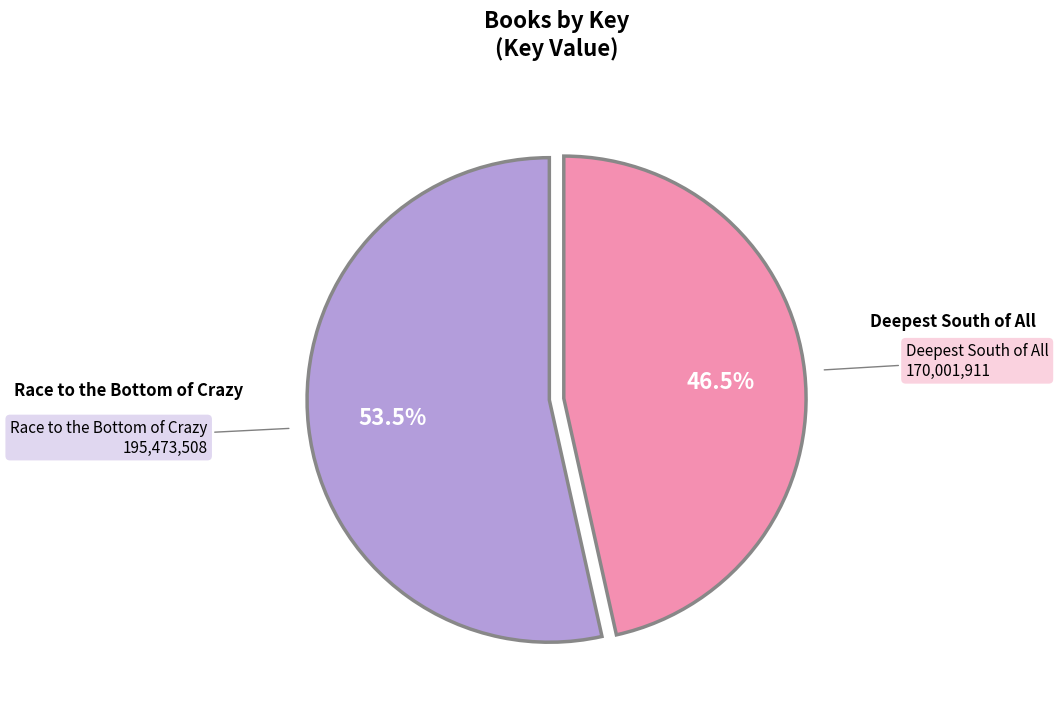

Is there a majority slice in this chart?

Yes